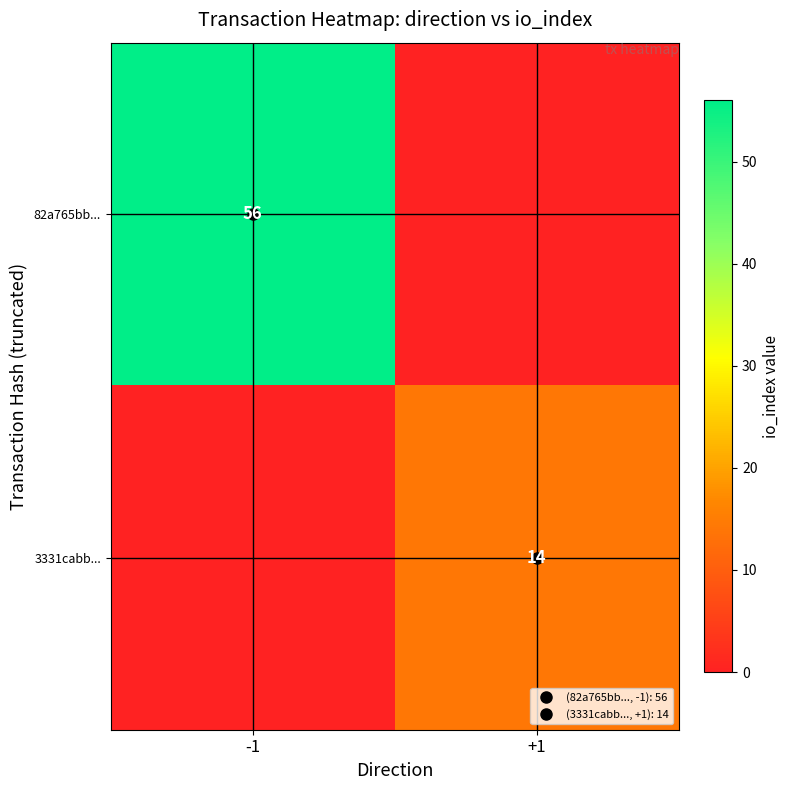

What is the highest value of the 82a765bb... series?

56